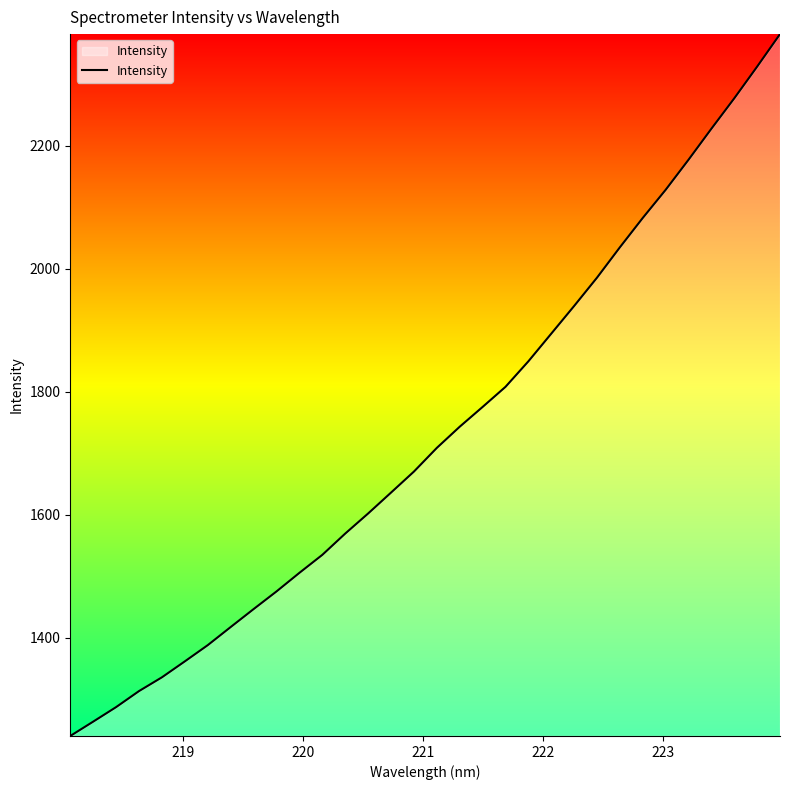

Reading right to left, extract all data points from this chart.

2381.5	2328.6	2277.1	2227.7	2177.3	2128.4	2082.7	2034.9	1985.6	1939.6	1894.6	1849.6	1808.1	1775.4	1743.3	1708.8	1670.4	1636.2	1602.2	1569.6	1535.0	1505.8	1475.6	1446.8	1417.7	1388.3	1361.9	1336.0	1313.6	1287.5	1263.9	1240.6